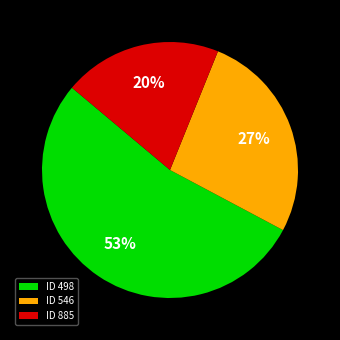

What is the ratio of the value at ID 885 to the value at ID 498?

0.4